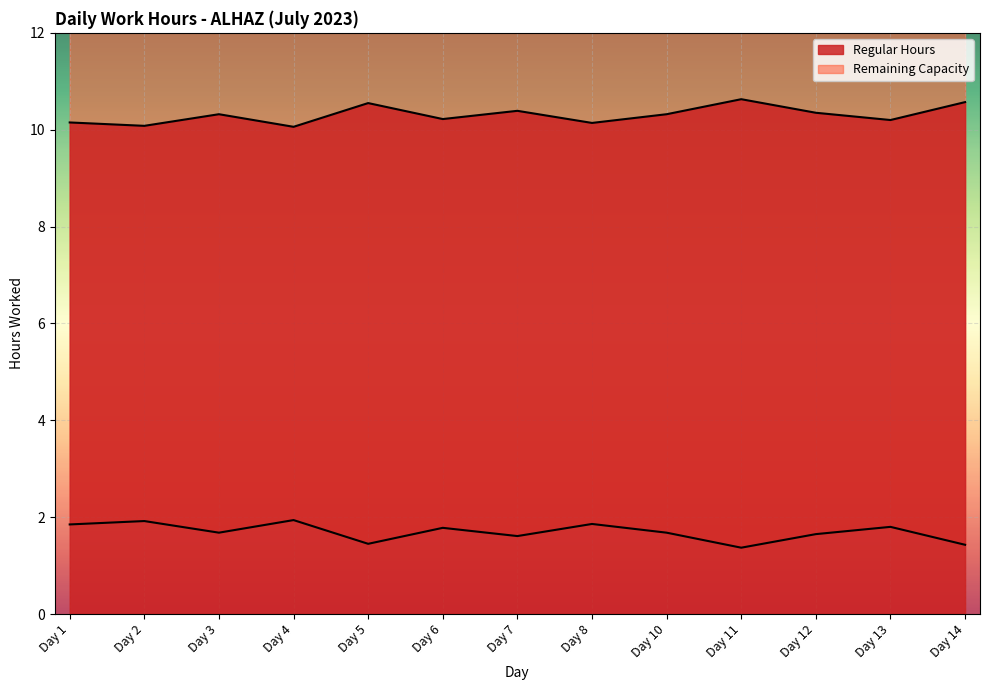

Between Day 12 and Day 13, which is larger?

Day 12